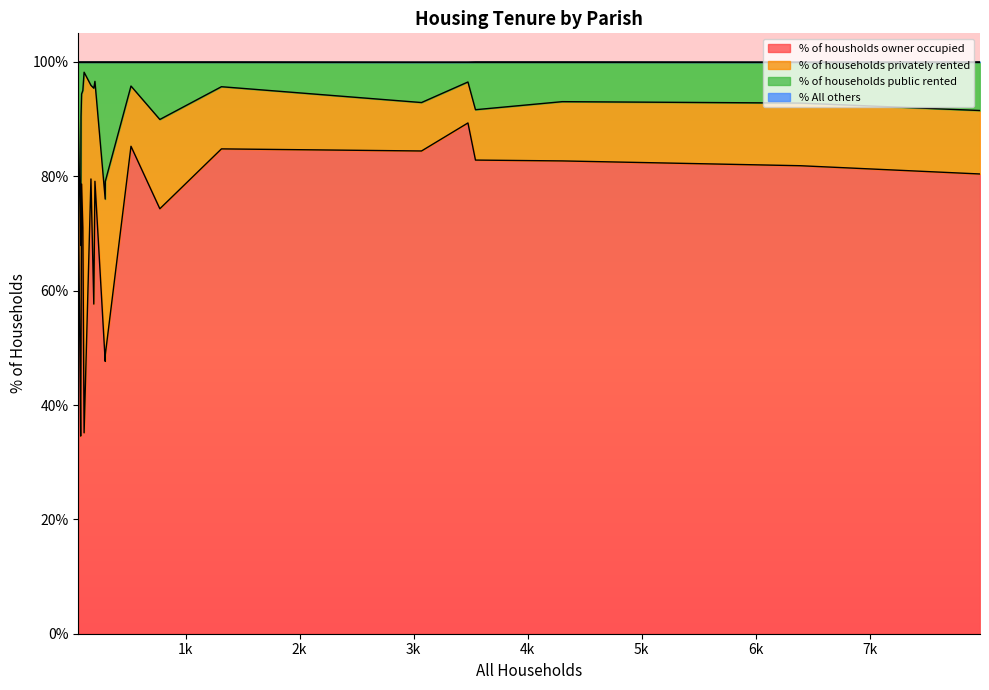

Count the number of categories in the chart.

20